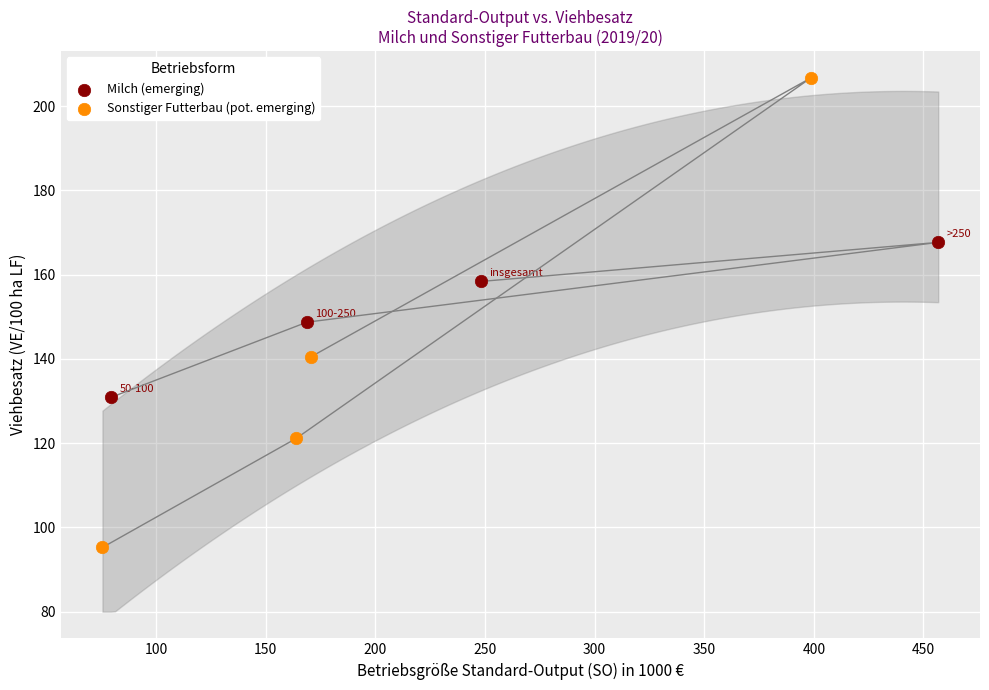

Which series has the widest spread of Y values?

Sonstiger Futterbau (pot. emerging)